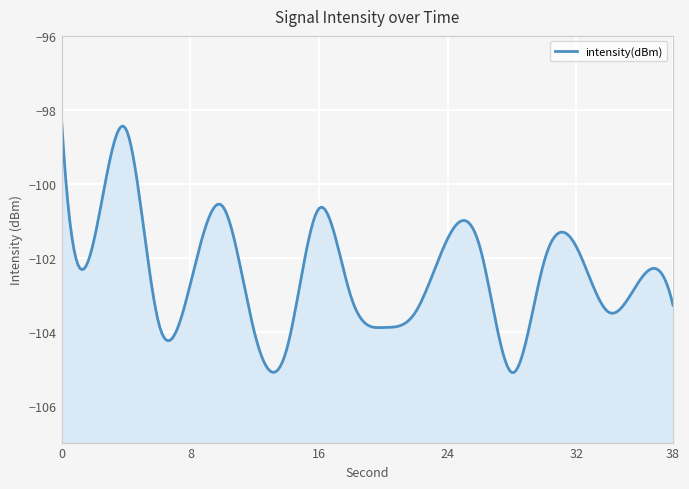

How many data points are less than -102?

12